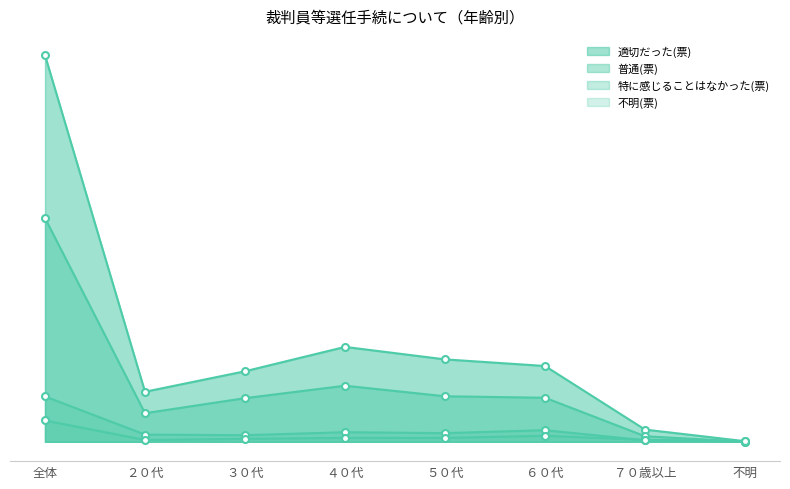

Reading right to left, transcribe all the data shown in this chart.

適切だった(票): 17	336	2084	2266	2609	1939	1376	10627
普通(票): 3	153	1211	1252	1542	1200	786	6147
特に感じることはなかった(票): 1	43	319	239	264	182	199	1247
不明(票): 20	53	166	107	108	82	50	586